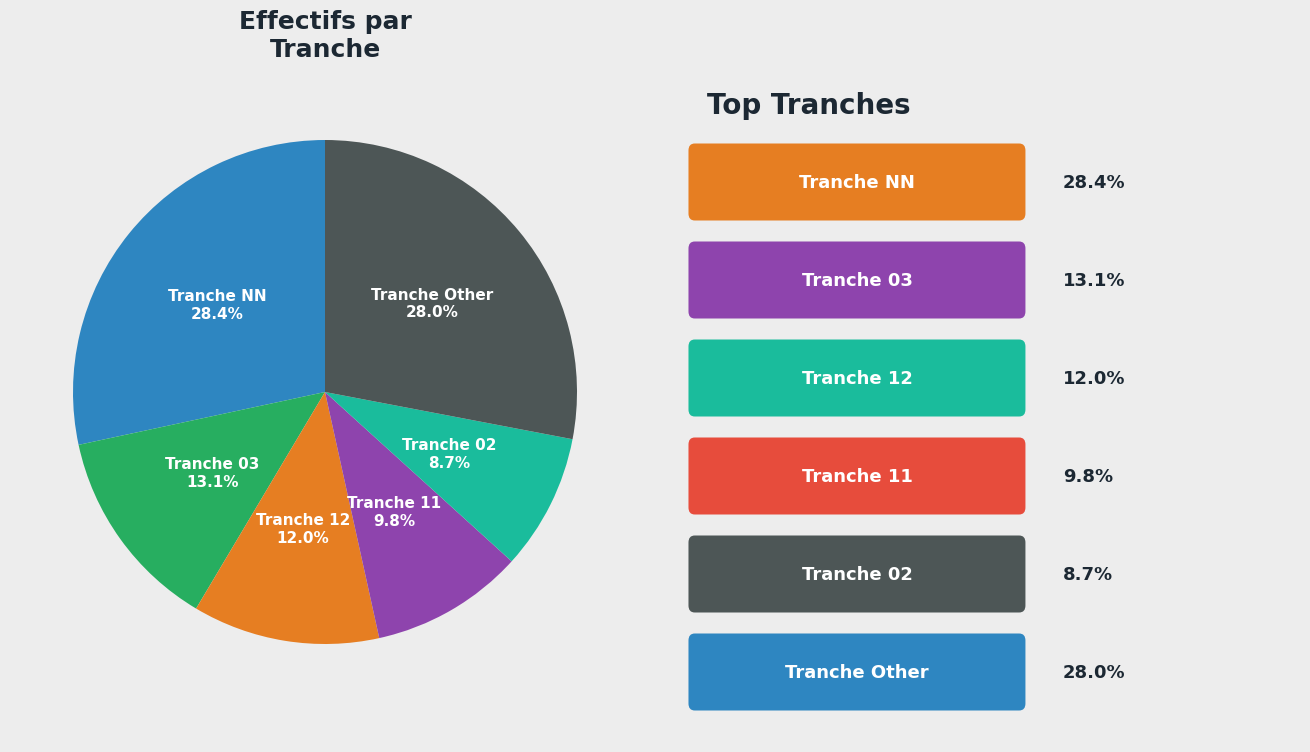

Combined, do Tranche NN and Tranche 11 account for over 50%?

No